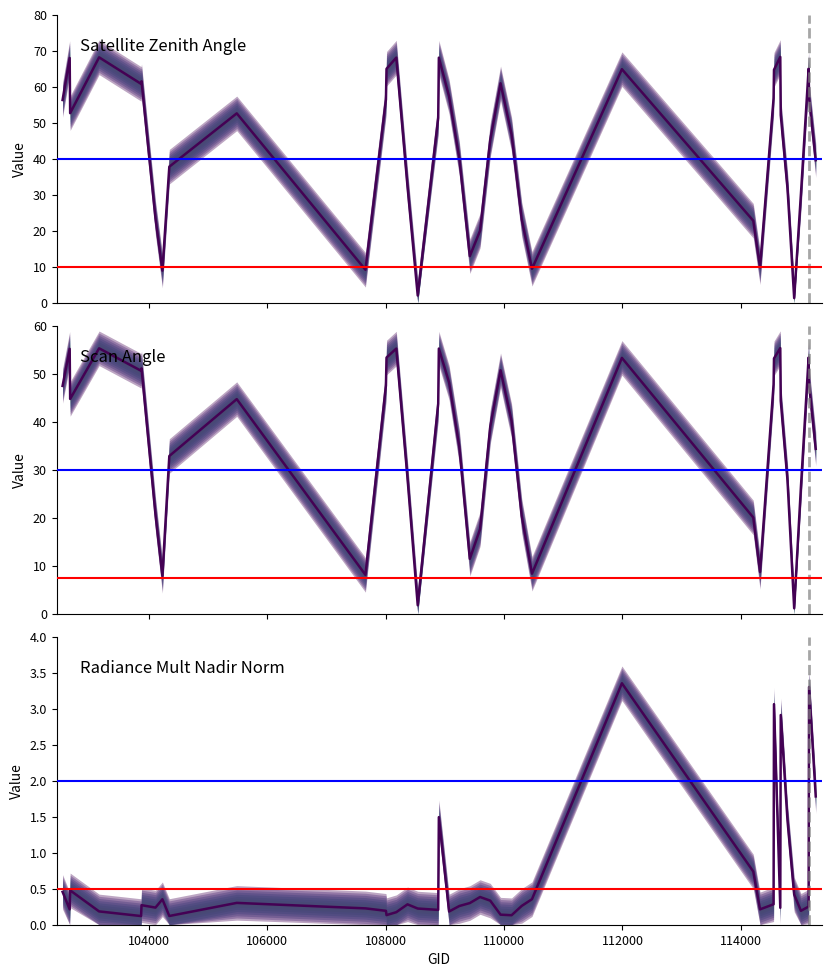

How many data points in satz are above 52?

20